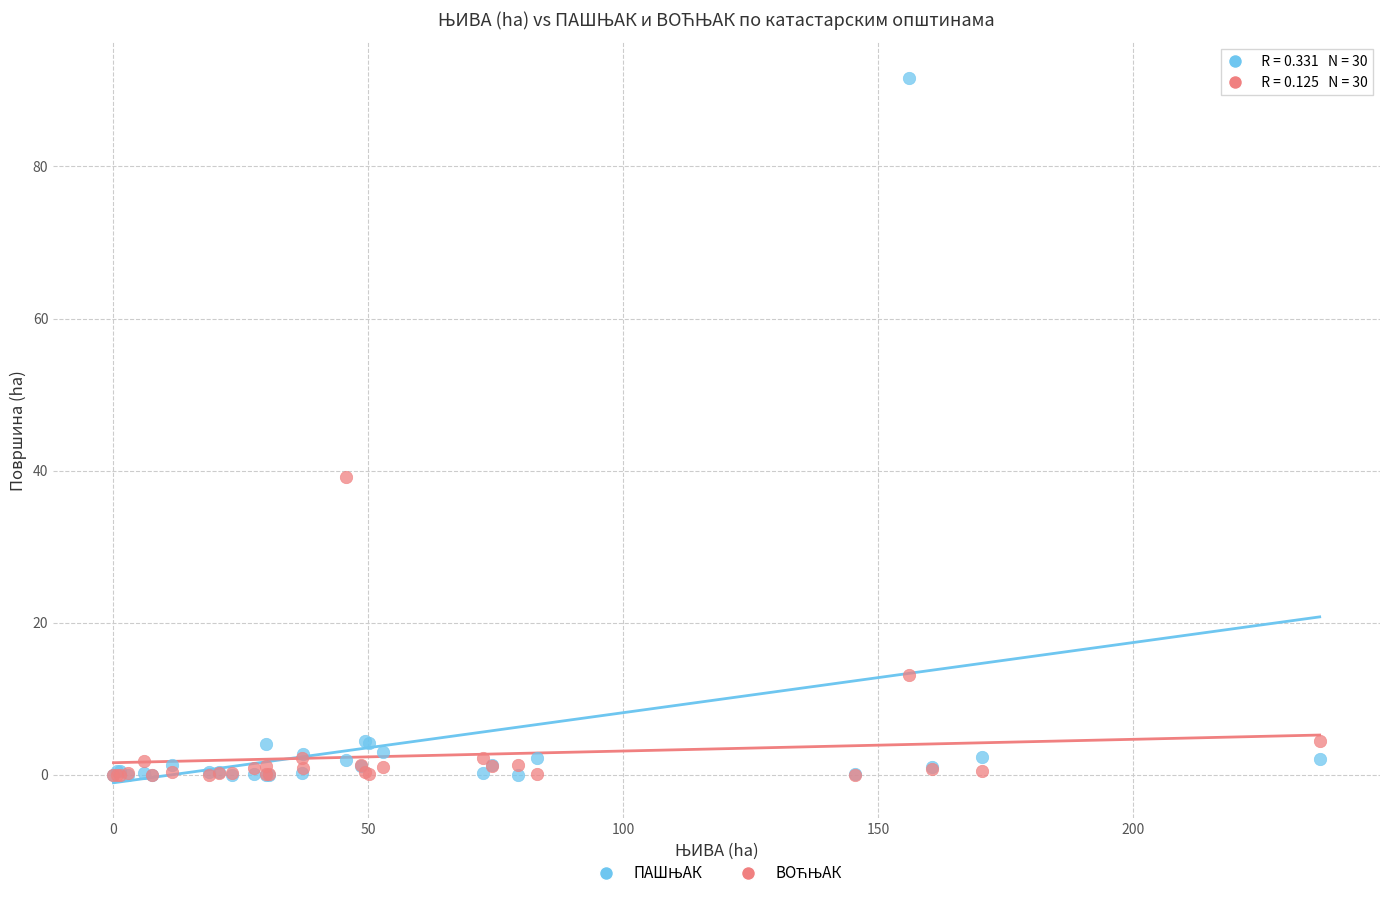

Across all series, what Y value is closest to 45?

39.1